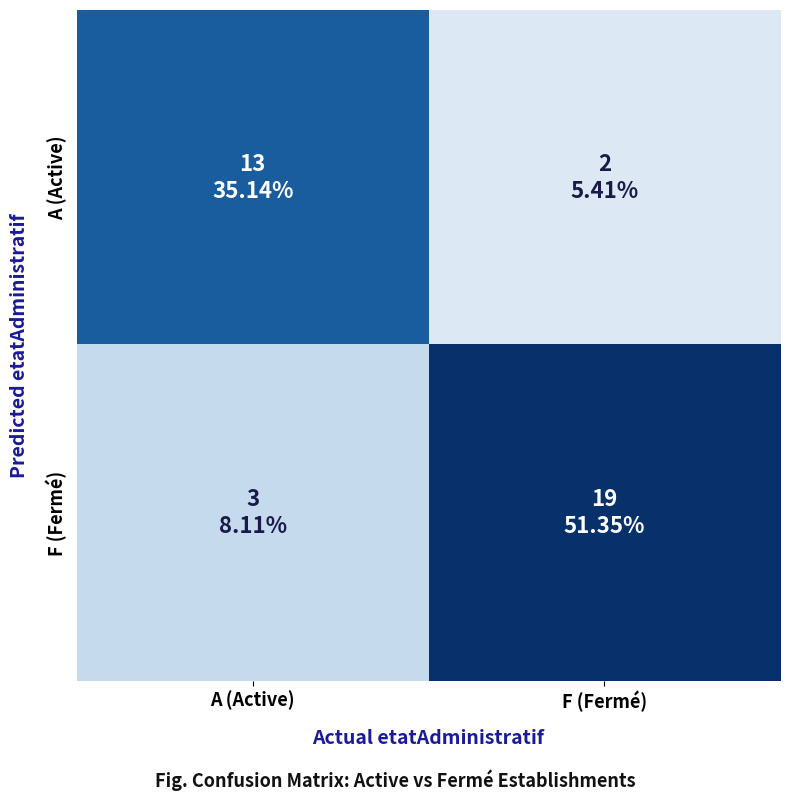

Between F (Fermé) and A (Active), which is larger?

A (Active)